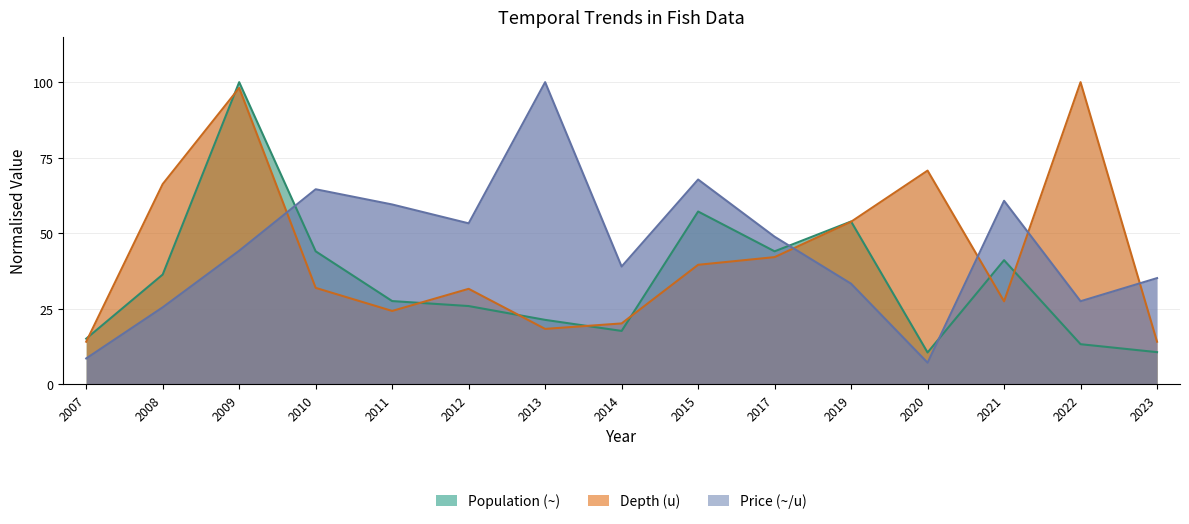

Which series has the largest total across all categories?

Price (~/u)